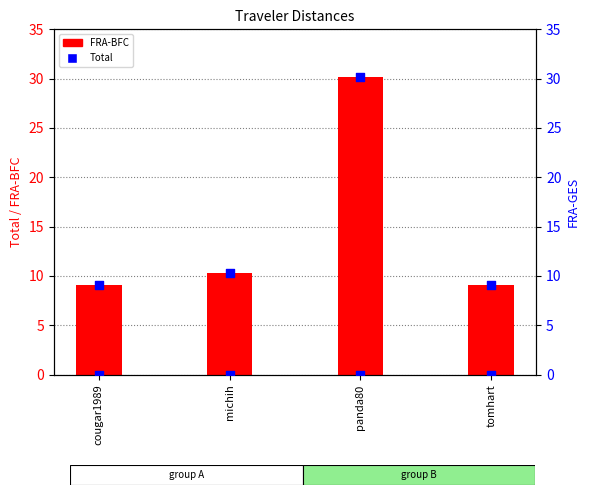

At how many categories does at least one series exceed 13?

1